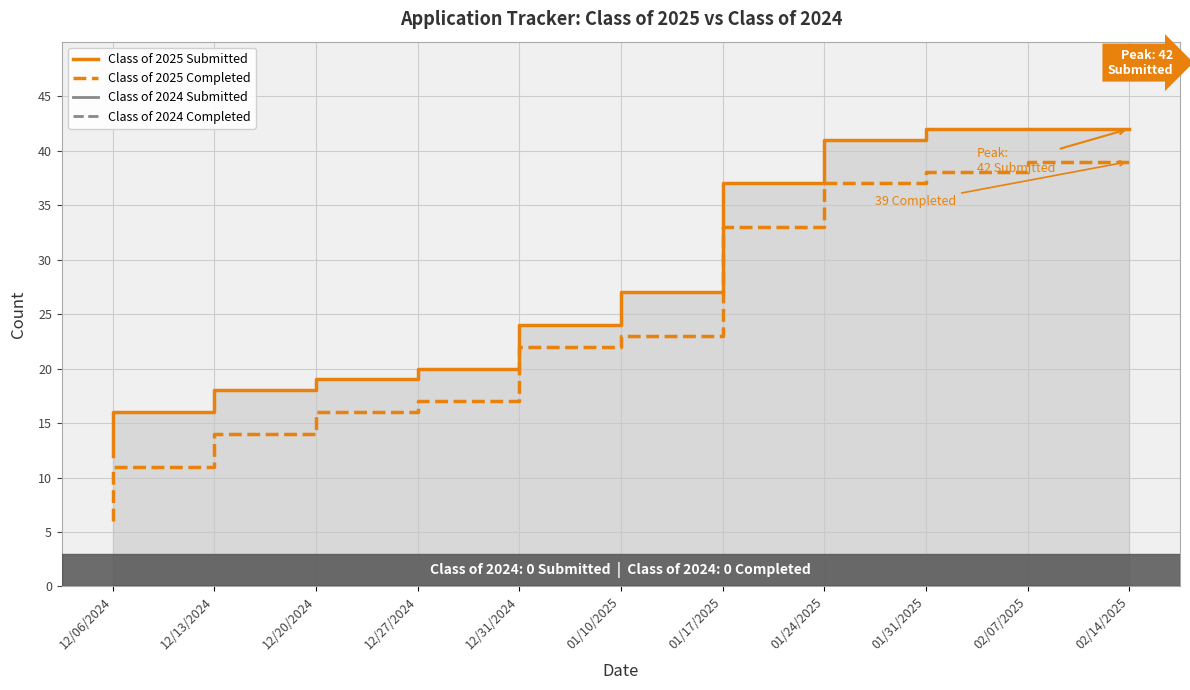

Reading left to right, transcribe all the data shown in this chart.

Class of 2025 Submitted: 12	16	18	19	20	24	27	37	41	42	42
Class of 2025 Completed: 6	11	14	16	17	22	23	33	37	38	39
Class of 2024 Submitted: 0	0	0	0	0	0	0	0	0	0	0
Class of 2024 Completed: 0	0	0	0	0	0	0	0	0	0	0